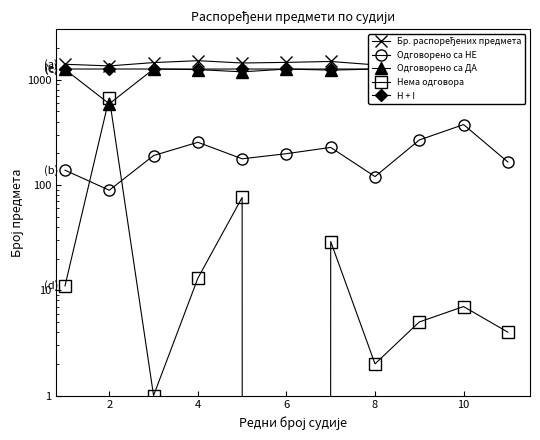

True or false: Бр. распоређених предмета and Одговорено са НЕ cross at least once.

False